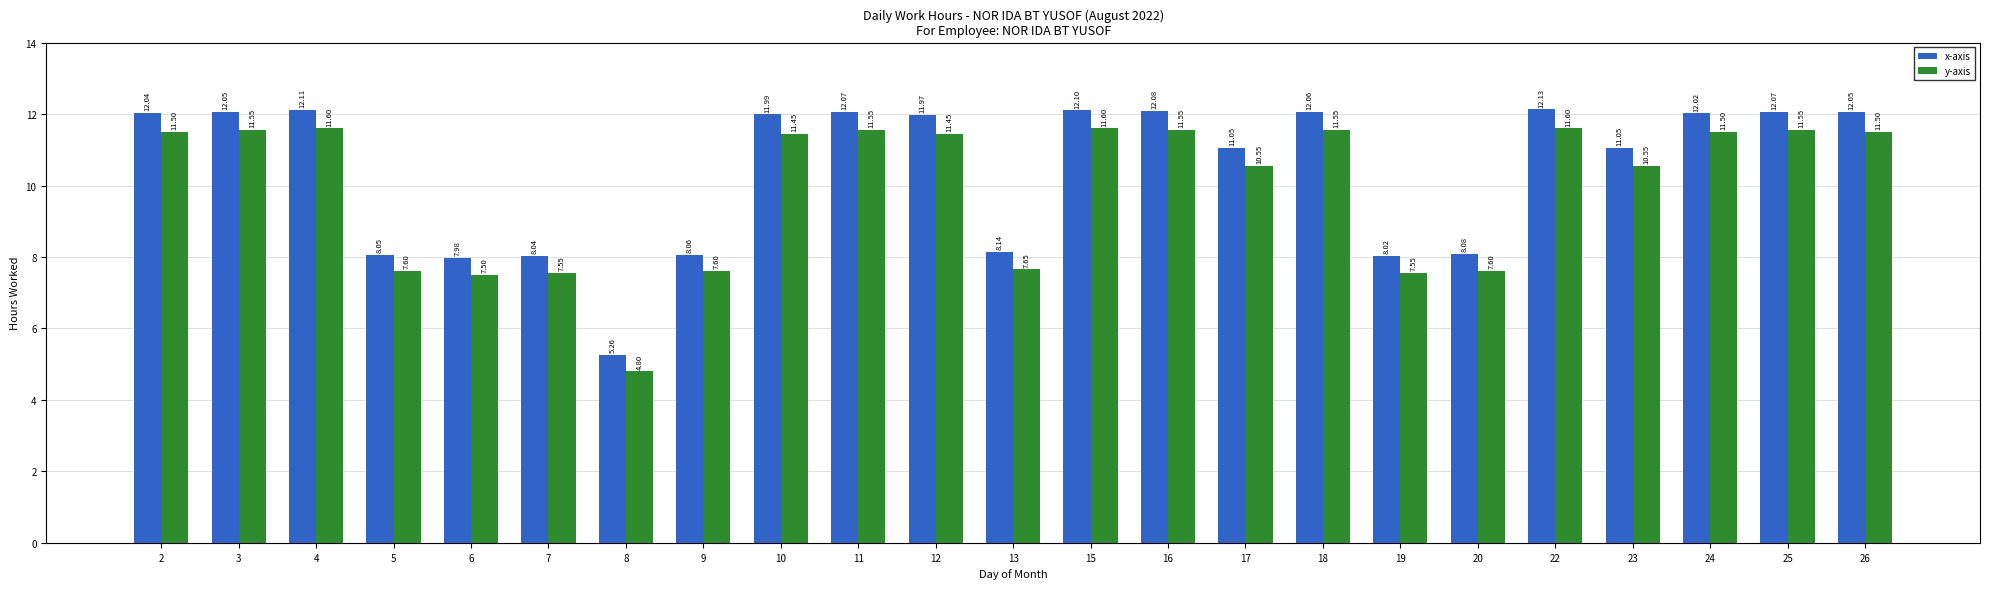

Which series has the largest total across all categories?

x-axis